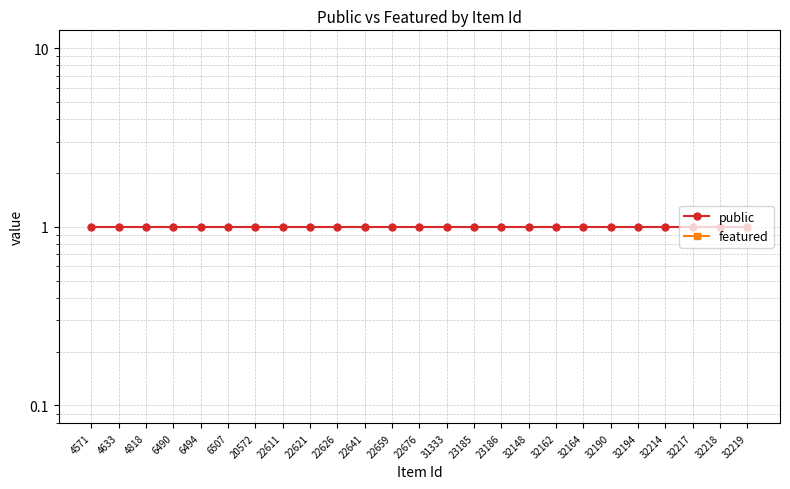

Is the value of public at 4571 greater than the value of featured at 32190?

Yes